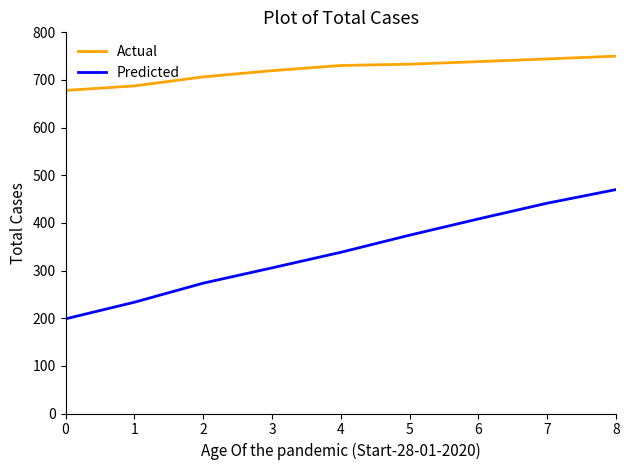

What is the approximate value of Actual at 8?

750.0